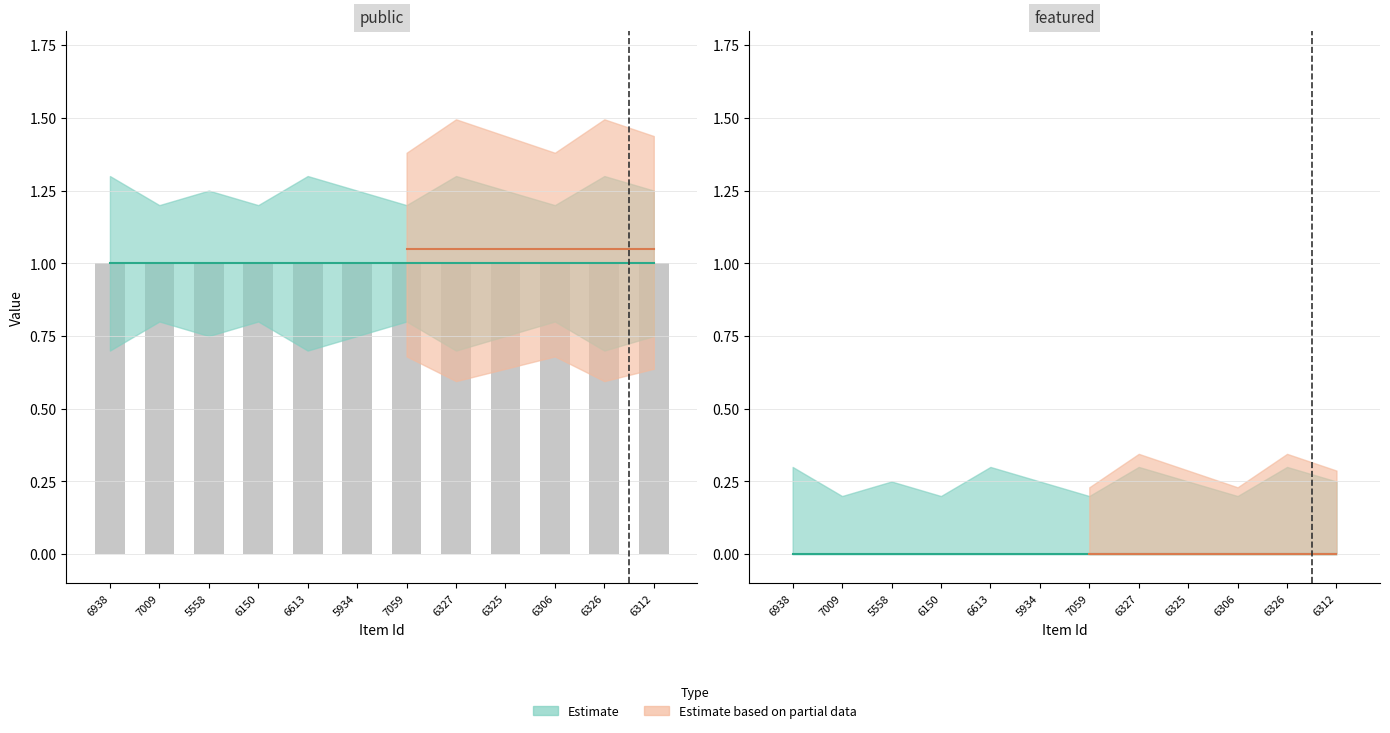

What position from the right is 6938?

12